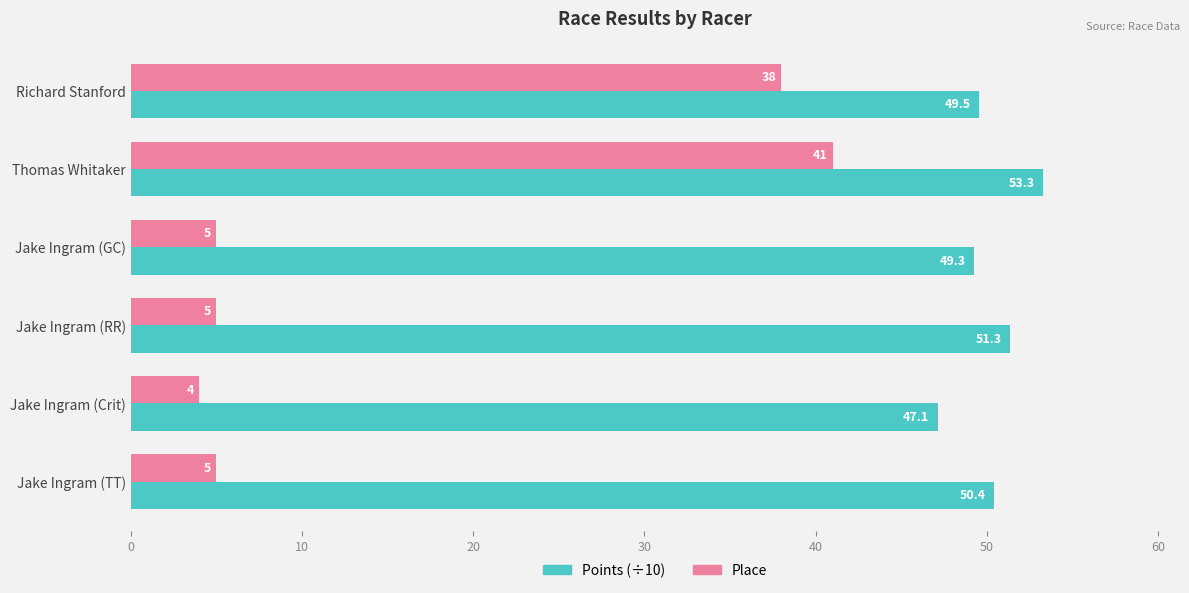

What is the lowest value of the Points (÷10) series?

47.1